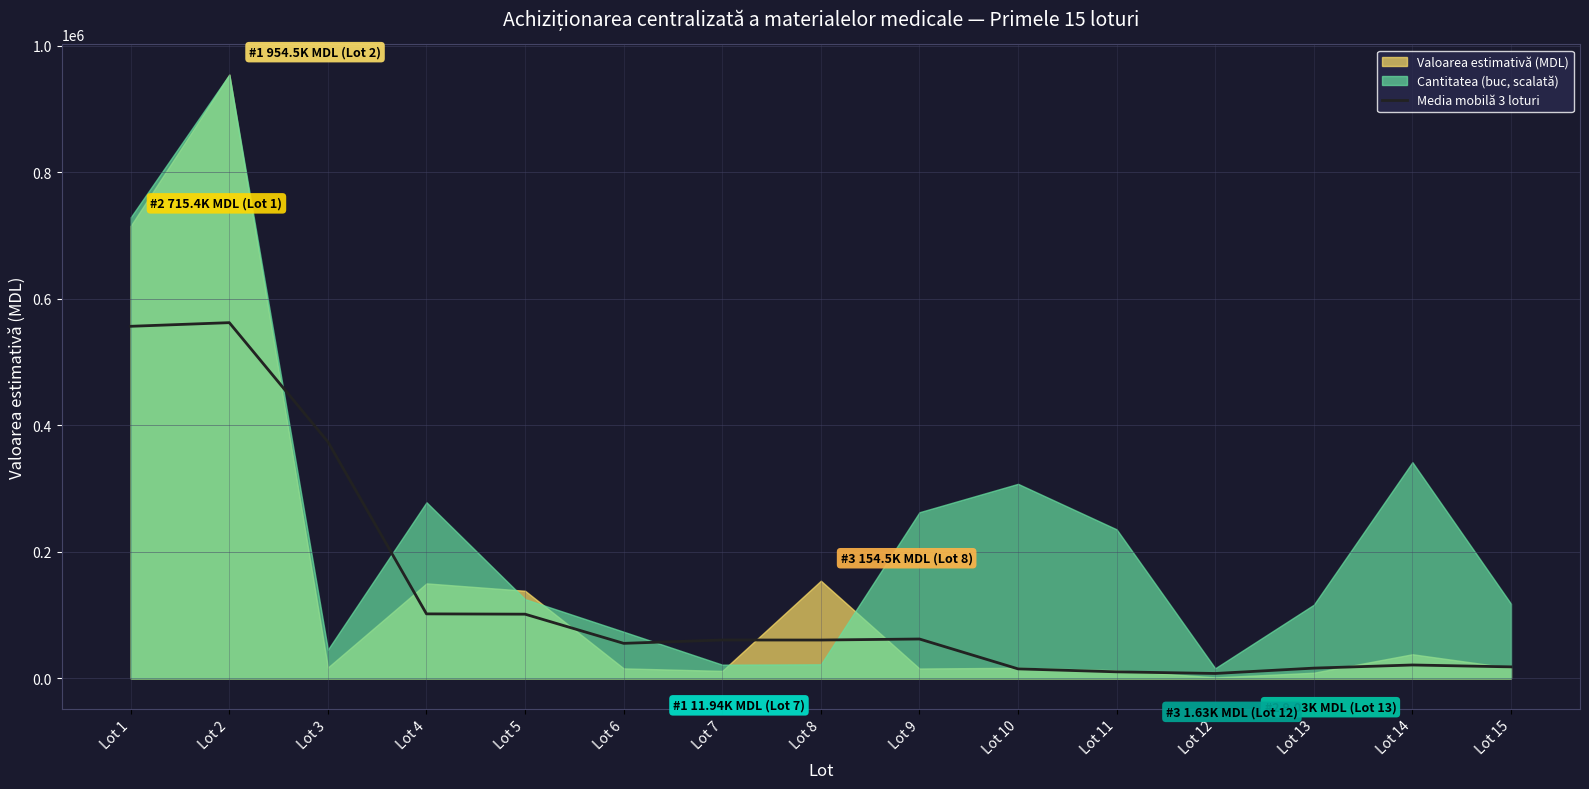

Is it true that the value at Lot 11 is 5008.9?

False